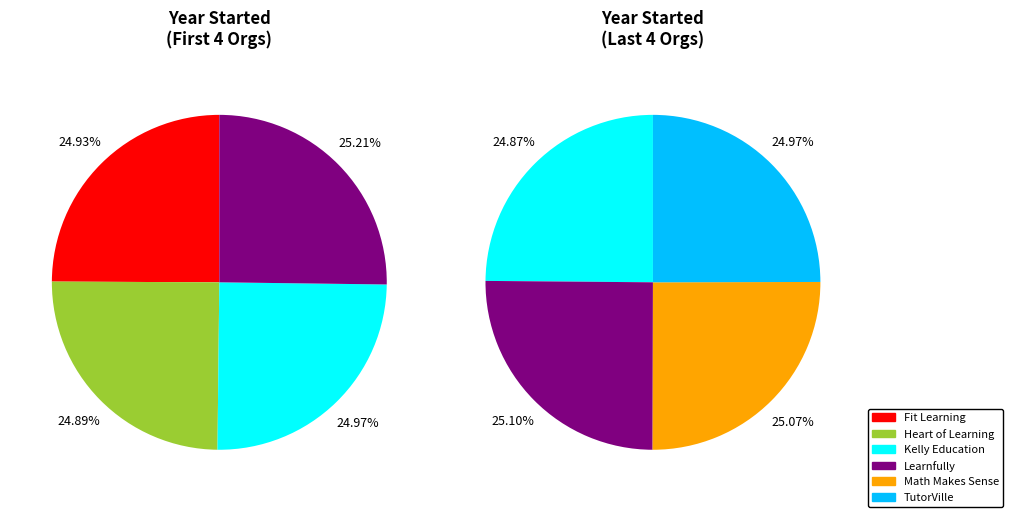

Rank the categories by value from lowest to highest.

Heart of Learning, Fit Learning, Kelly Education, TutorVille, Math Makes Sense, Learnfully